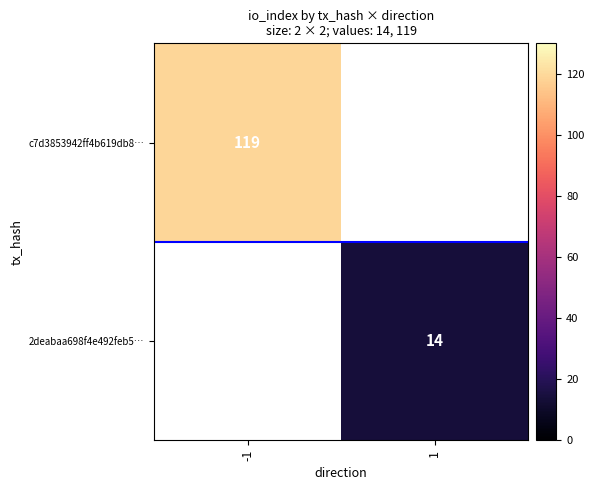

At how many categories does at least one series exceed 16?

1